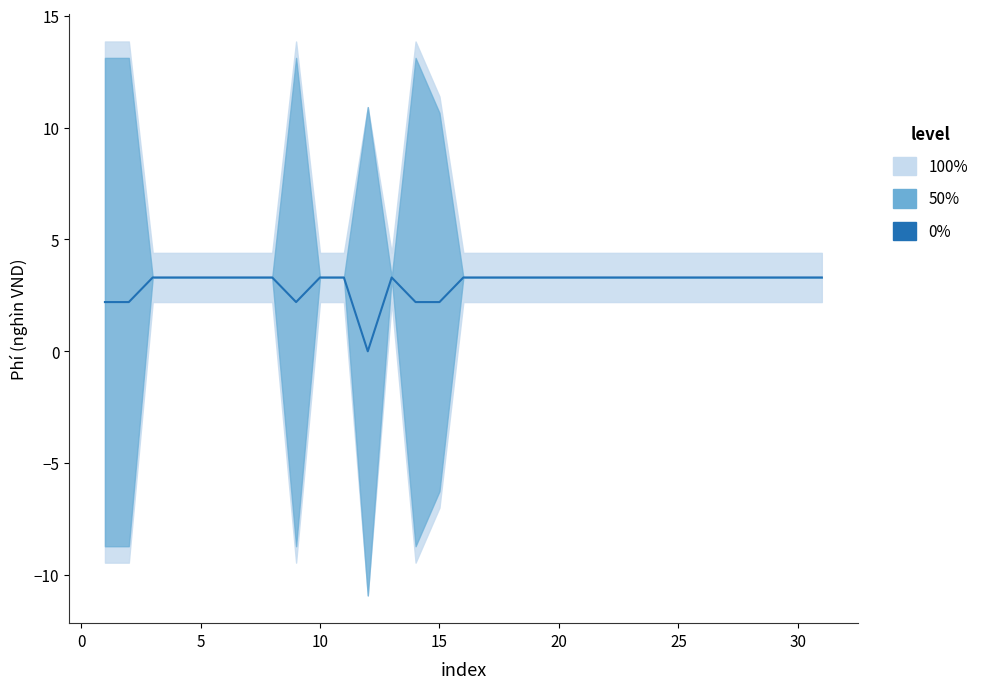

What is the ratio of the value at 24 to the value at 10?

1.0